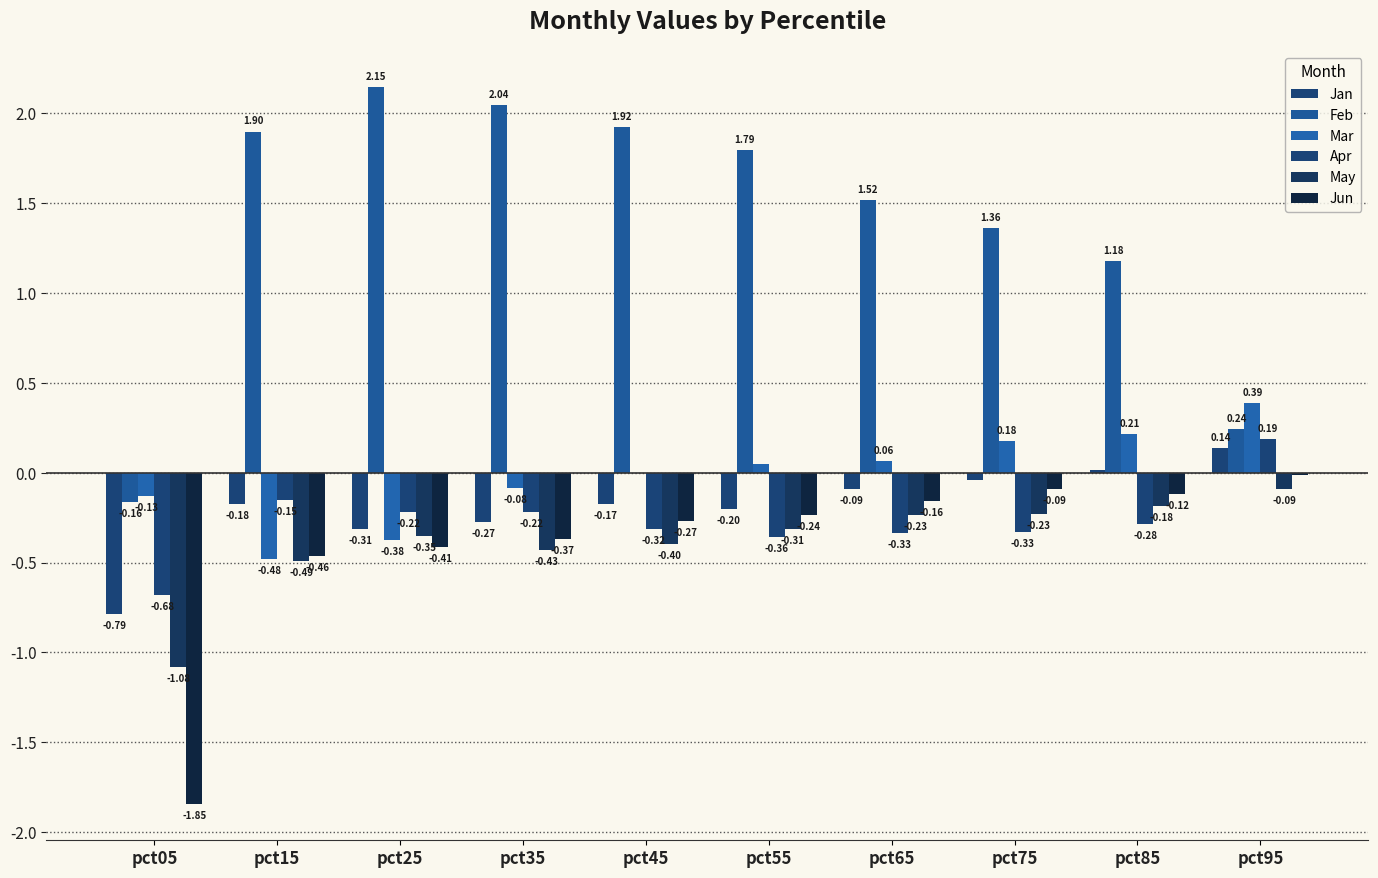

Count the number of data series in this chart.

6